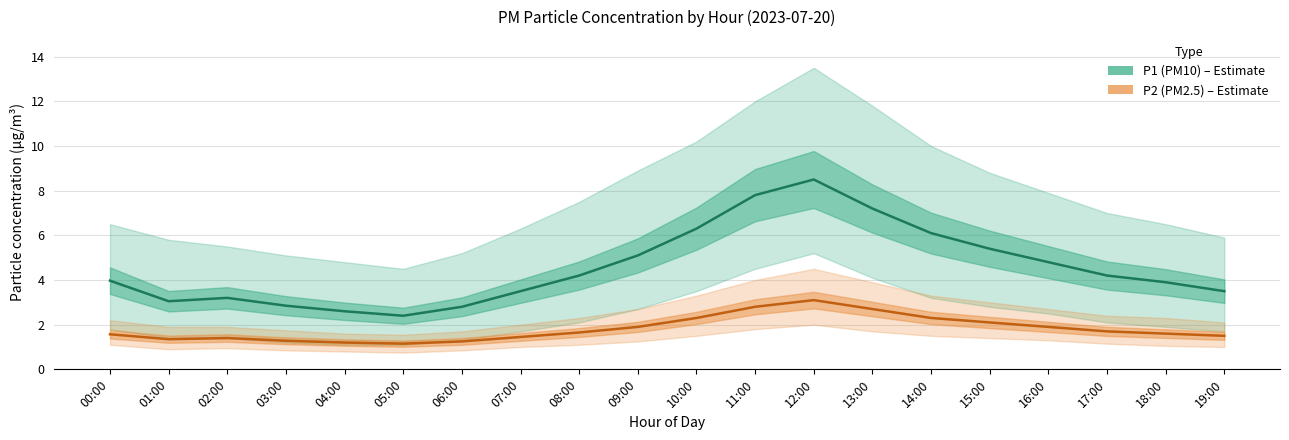

What is the total value across all series at 04:00?

3.8